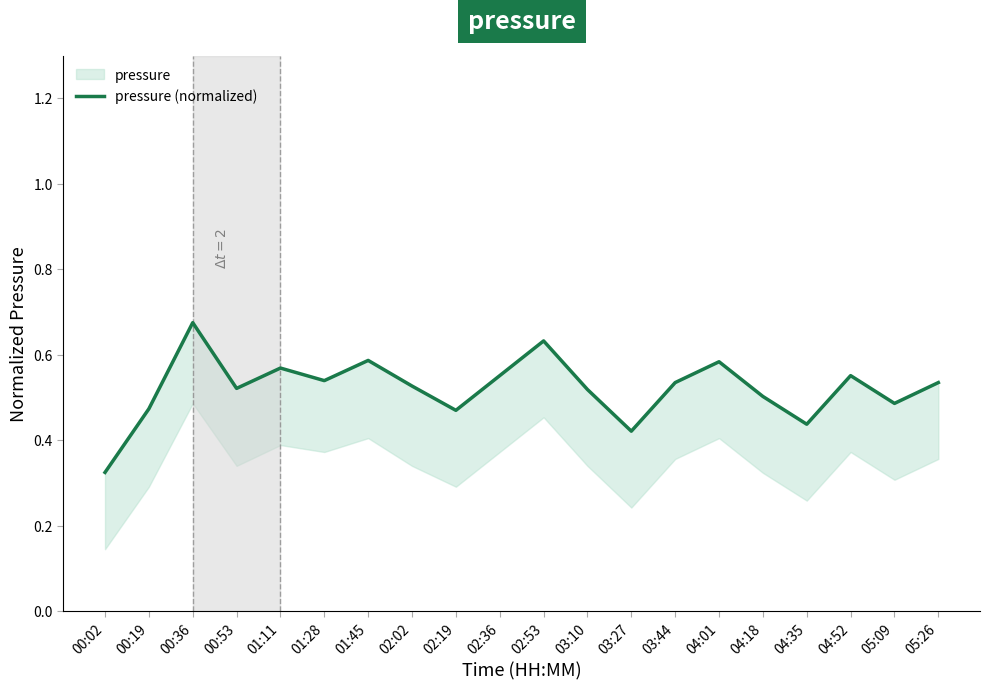

What is the greatest value displayed?

0.7